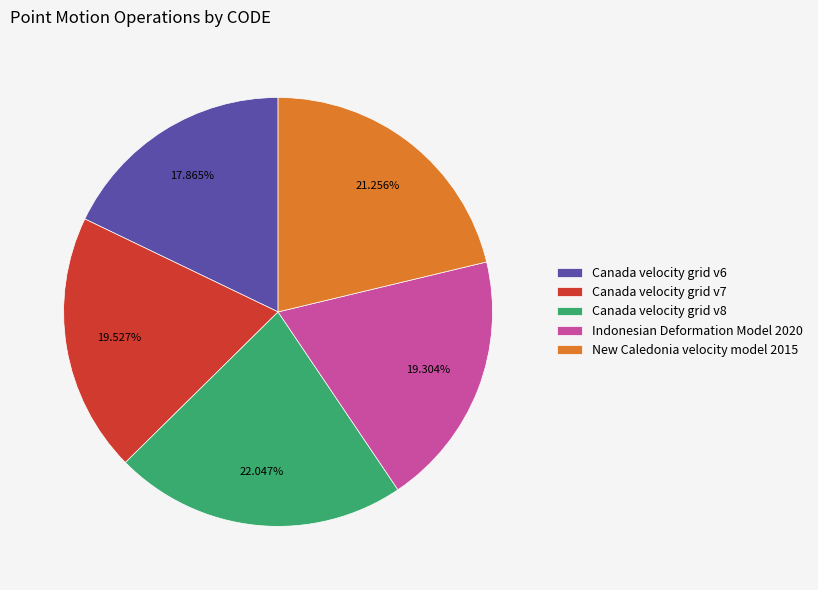

To the nearest percent, what is the combined percentage of Canada velocity grid v6 and Canada velocity grid v7?

37%